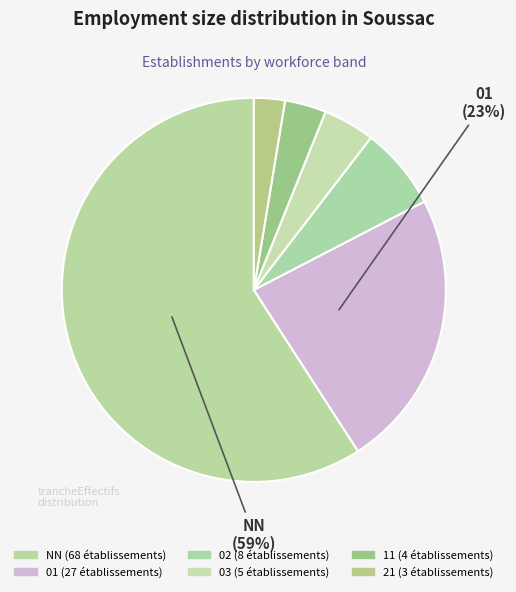

Does any single category account for the majority?

Yes